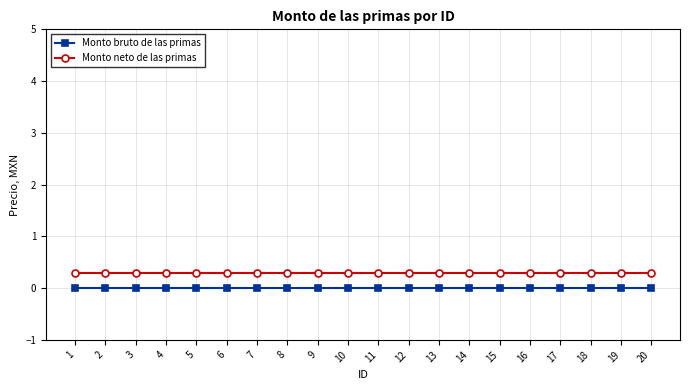

Is the value of Monto bruto de las primas at 18 greater than the value of Monto neto de las primas at 3?

No